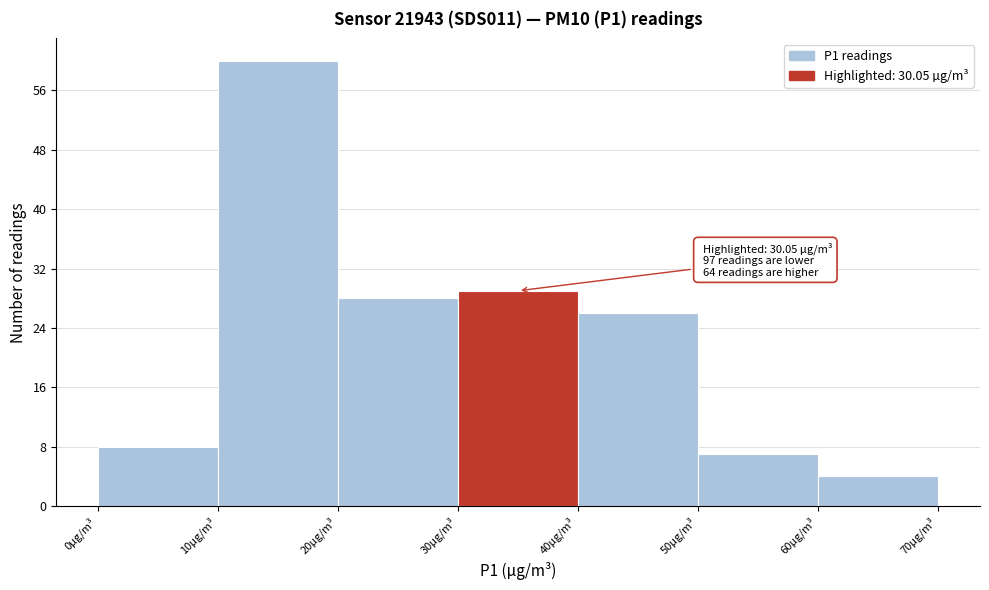

Which range on the x-axis has the tallest bar?

10 to 20